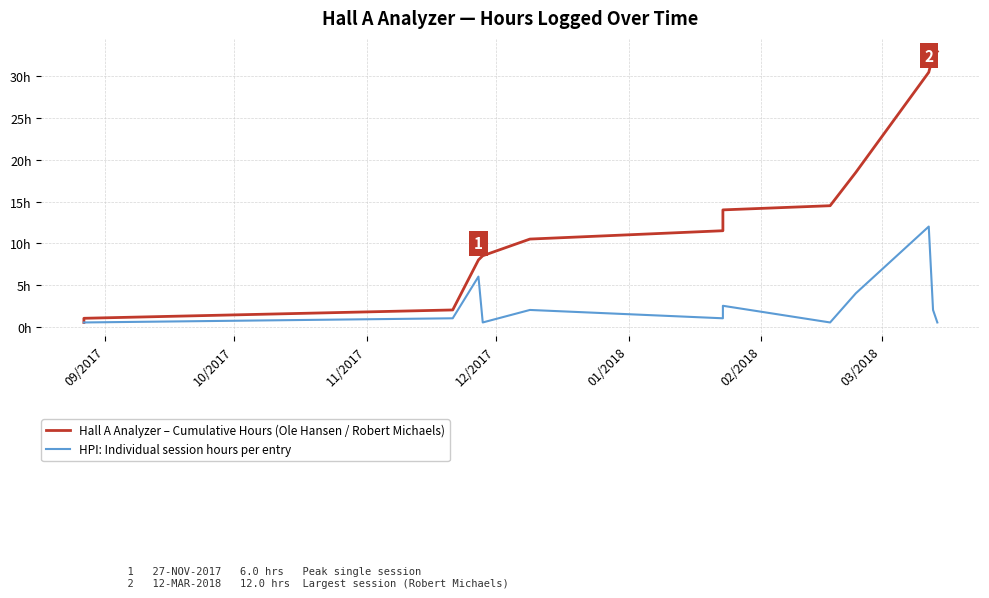

What is the sum of all HPI: Individual session hours per entry values?

33.0